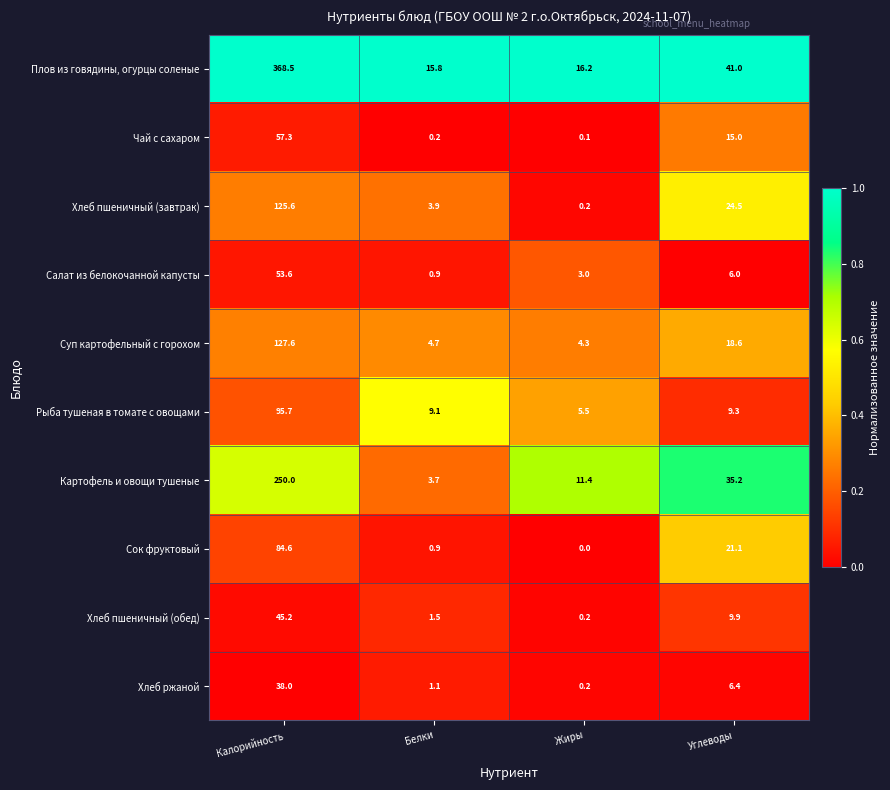

At which label is Хлеб ржаной closest to 19?

Углеводы